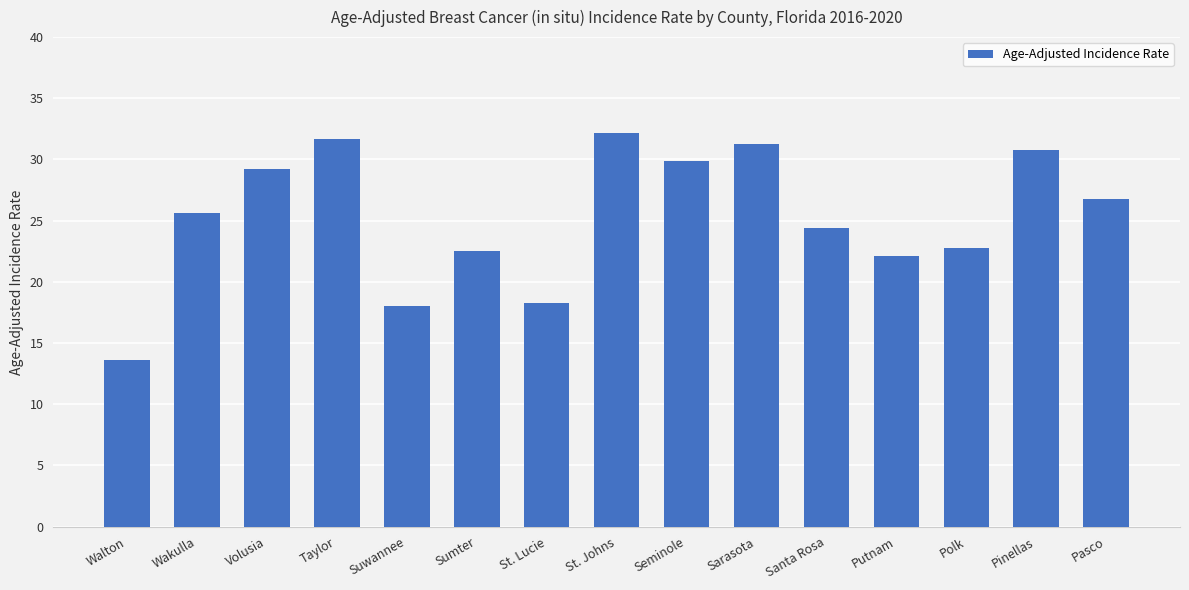

Where is the data nearest to the value 22?

Putnam